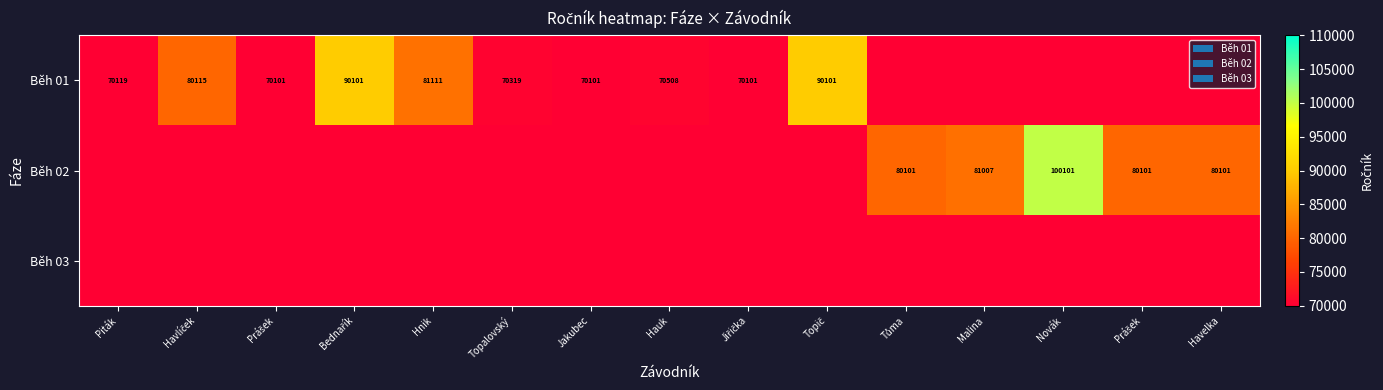

At which label is Běh 01 closest to 45050?

Prášek